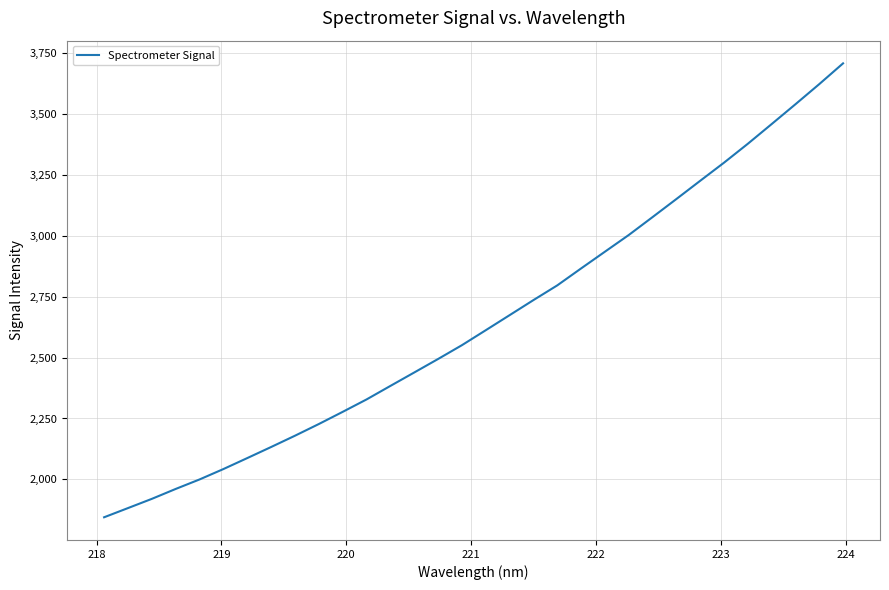

What is the smallest value displayed?

1844.6